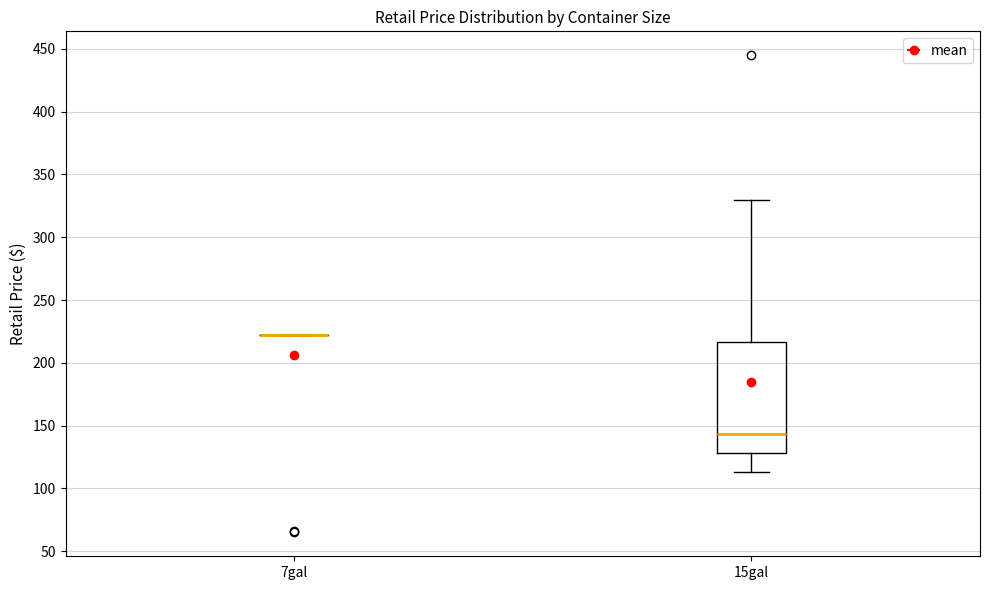

Reading left to right, transcribe this box plot: for each box, give where its median line is, the range the box spans, and where its two whiskers end, as read against the y-axis. The values are not printed on the chart, so give them approximately, as read against the axis.

7gal: box collapsed to a line at 220, whiskers 220 to 220
15gal: median 145, box 130 to 215, whiskers 115 to 330